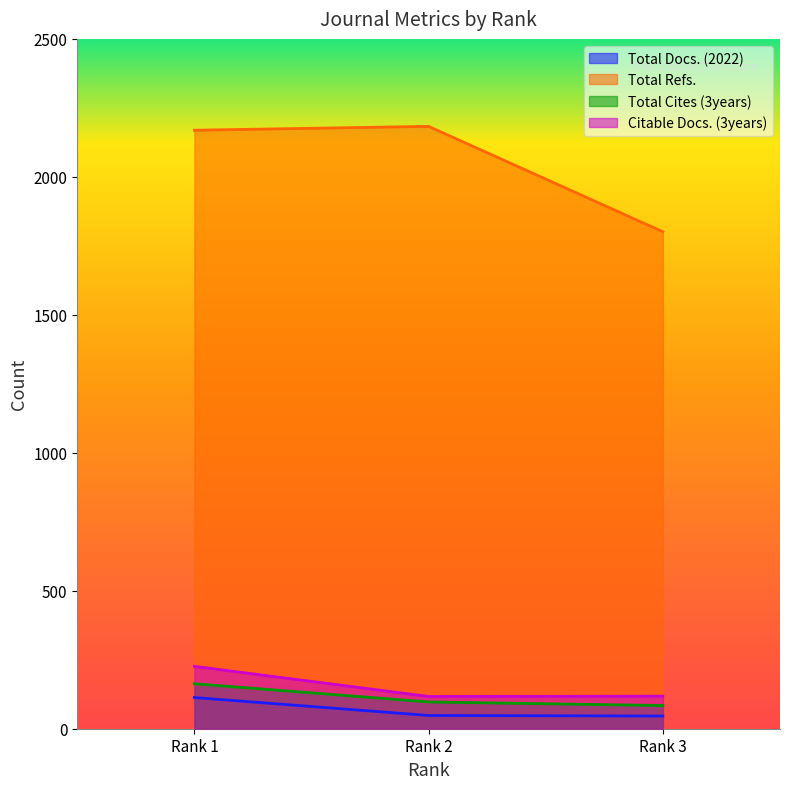

Where does the Total Refs. series first go above 2169?

Rank 2